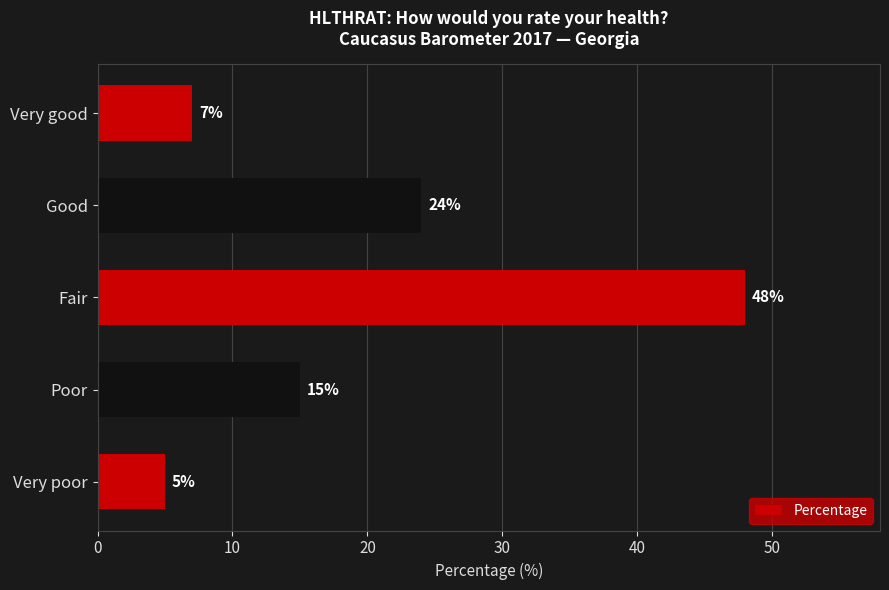

What is the greatest value displayed?

48